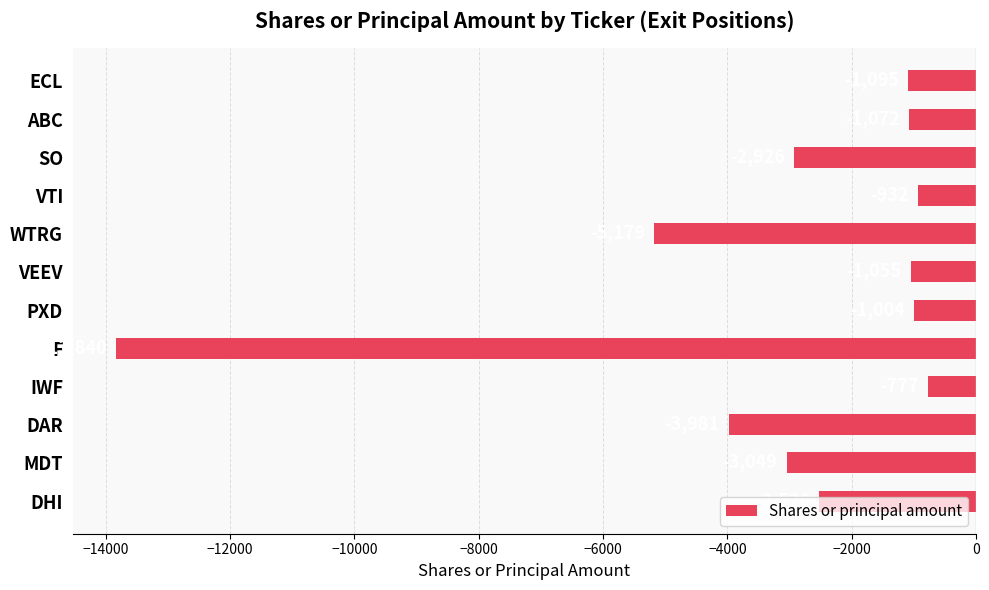

What is the approximate value at ECL?

-1095